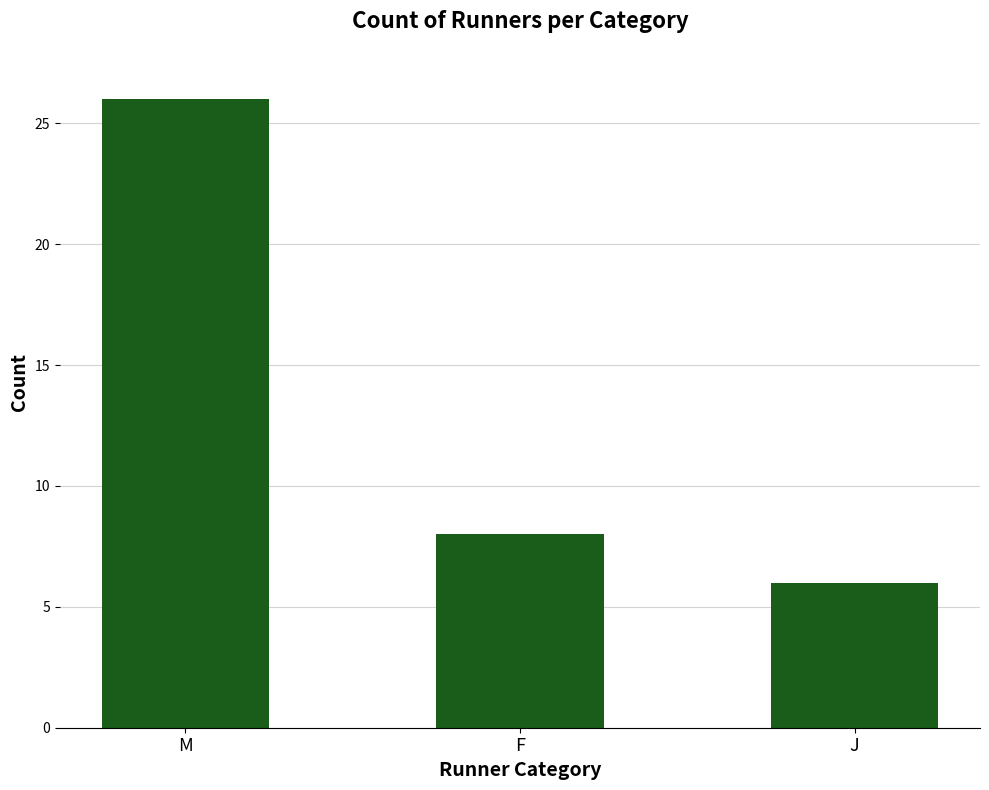

How many values are below 8?

1